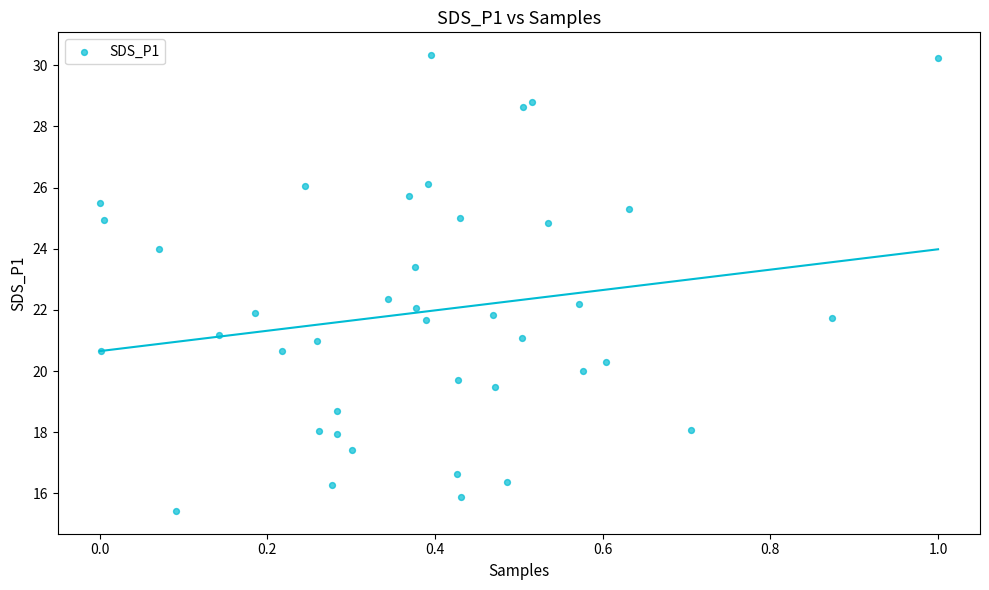

What is the range of Y values (max minus min)?

14.9